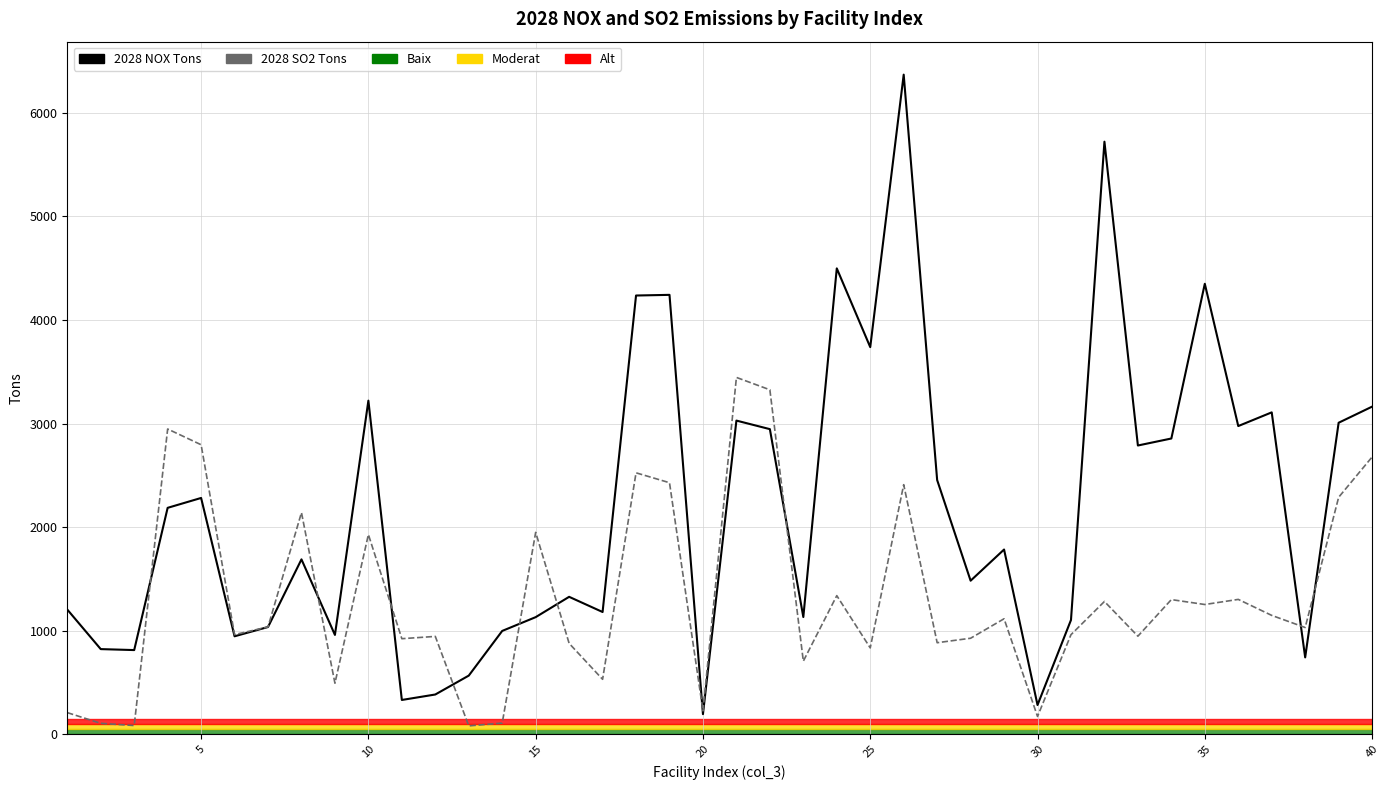

True or false: 2028 NOX Tons and 2028 SO2 Tons cross at least once.

True